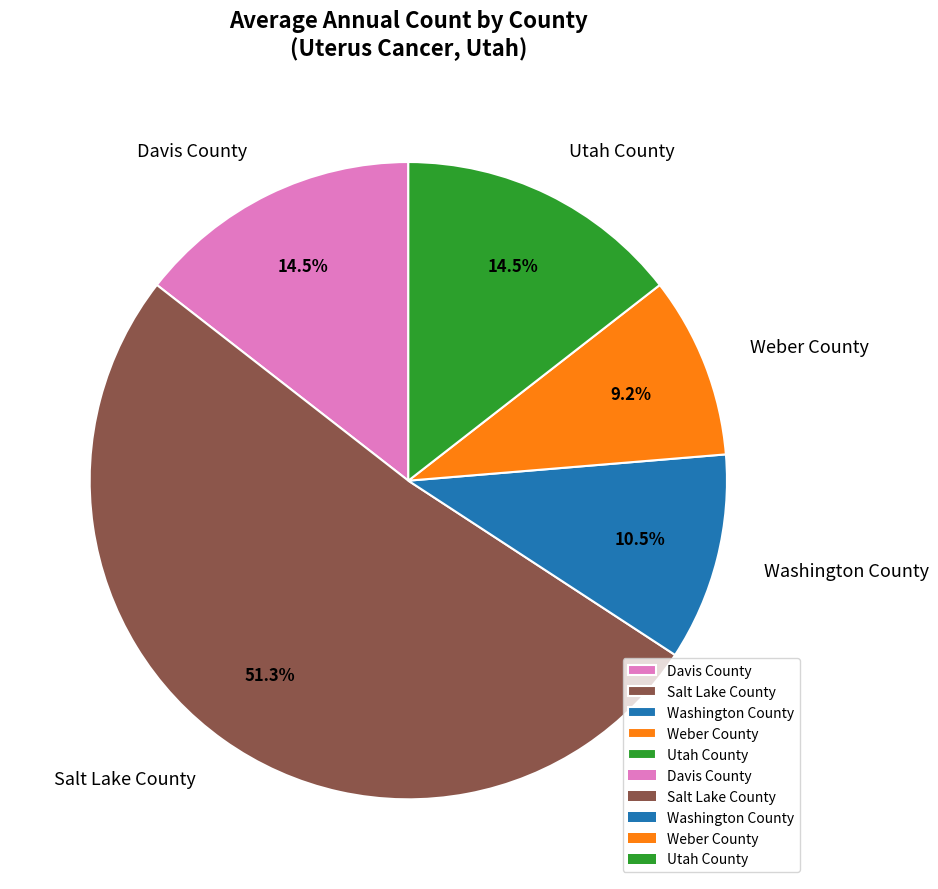

Which slice represents more than half of the pie?

Salt Lake County